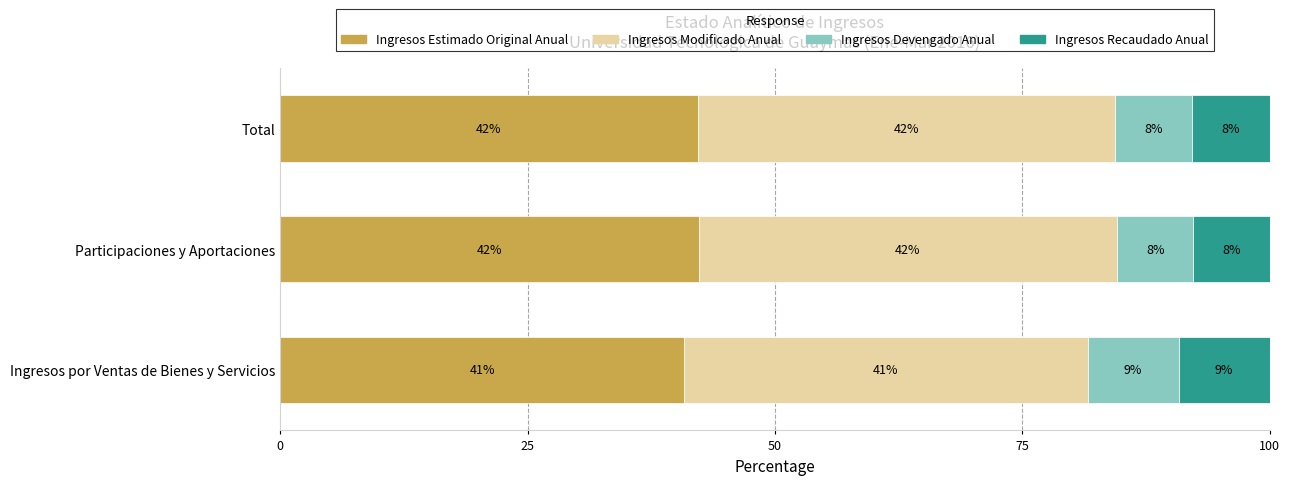

Read the Ingresos Estimado Original Anual value at Participaciones y Aportaciones.

42.3